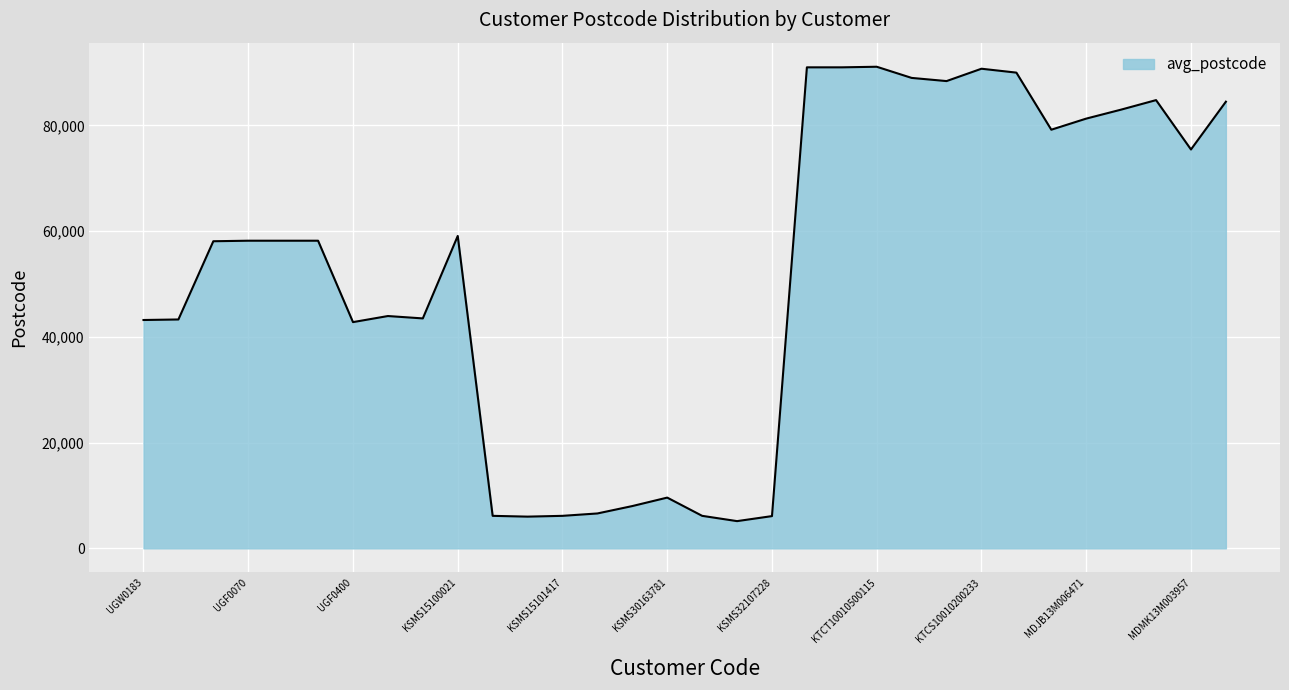

What is the maximum value shown in the chart?

91112